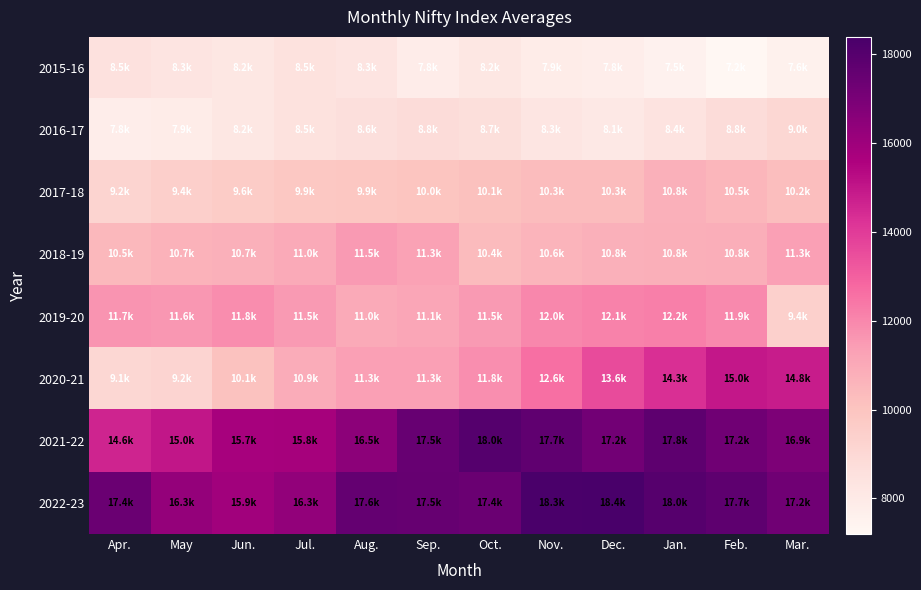

At which category is the sum across all series the highest?

Jan.